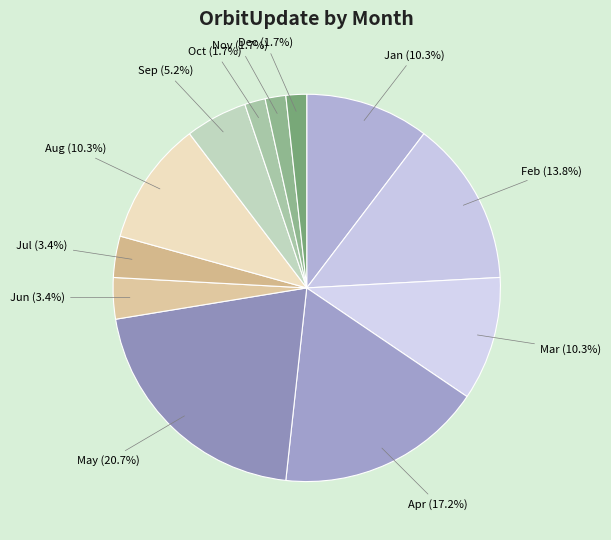

Is it true that Mar is 10% of the pie?

True